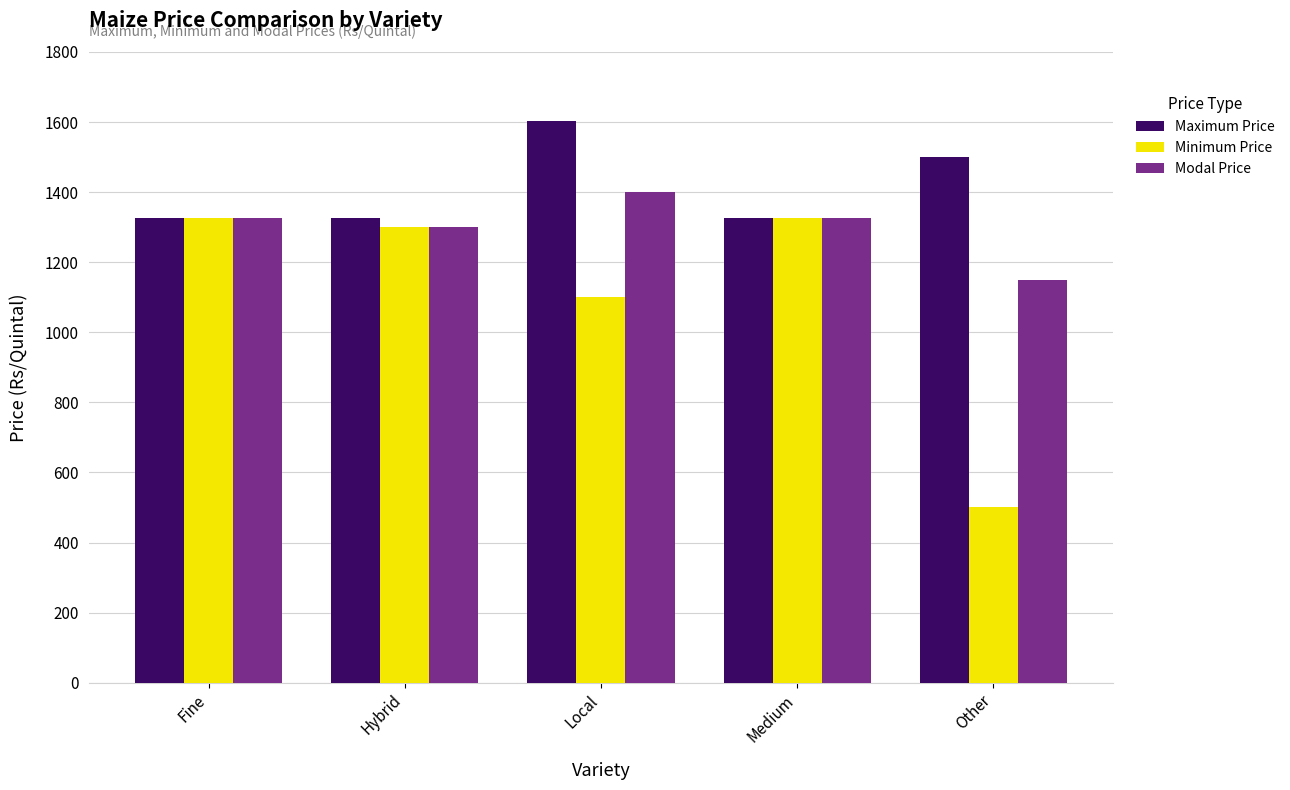

How many series are shown in this chart?

3